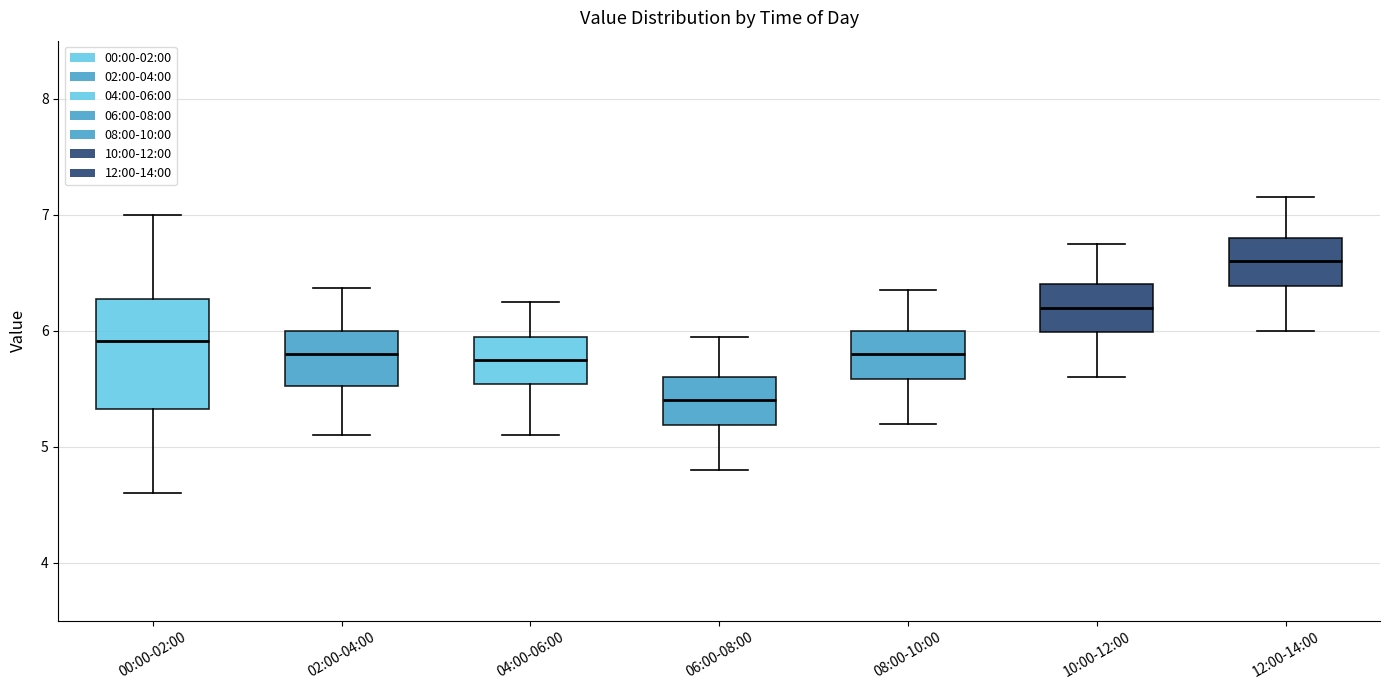

Reading left to right, transcribe this box plot: for each box, give where its median line is, the range the box spans, and where its two whiskers end, as read against the y-axis. The values are not printed on the chart, so give them approximately, as read against the axis.

00:00-02:00: median 5.9, box 5.3 to 6.3, whiskers 4.6 to 7.0
02:00-04:00: median 5.8, box 5.5 to 6.0, whiskers 5.1 to 6.4
04:00-06:00: median 5.8, box 5.5 to 6.0, whiskers 5.1 to 6.3
06:00-08:00: median 5.4, box 5.2 to 5.6, whiskers 4.8 to 6.0
08:00-10:00: median 5.8, box 5.6 to 6.0, whiskers 5.2 to 6.4
10:00-12:00: median 6.2, box 6.0 to 6.4, whiskers 5.6 to 6.8
12:00-14:00: median 6.6, box 6.4 to 6.8, whiskers 6.0 to 7.2